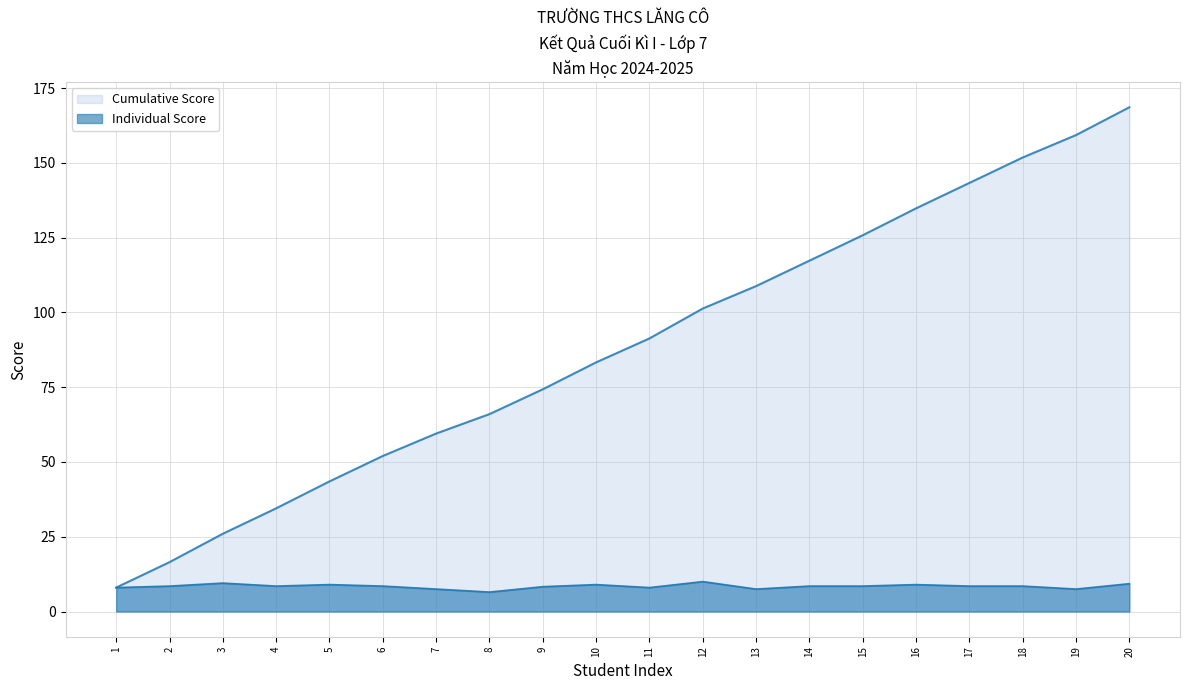

Is the value of Cumulative Score at 14 greater than the value of Individual Score at 11?

Yes